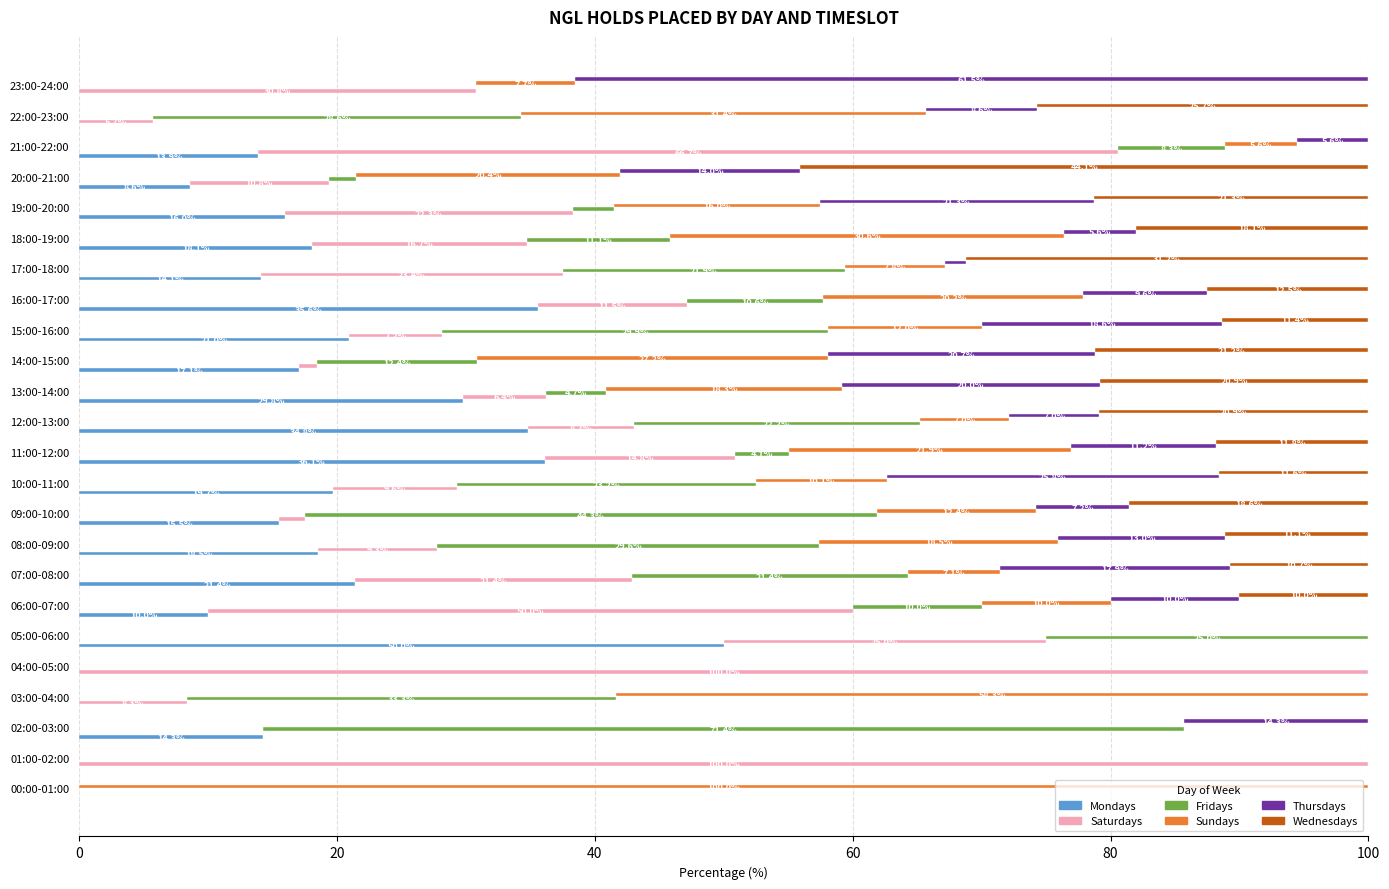

How many positive values does the Sundays series have?

20